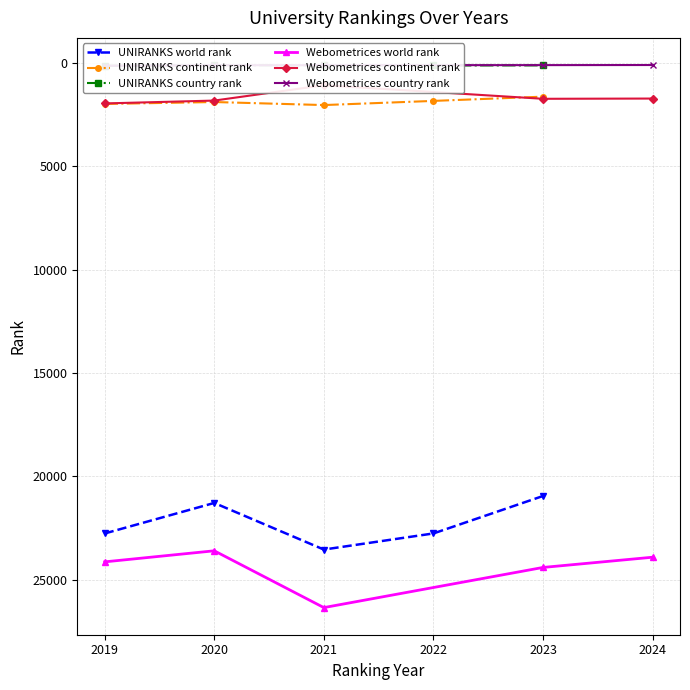

What is the value of the Webometrices country rank point at the 3rd from the left?

110